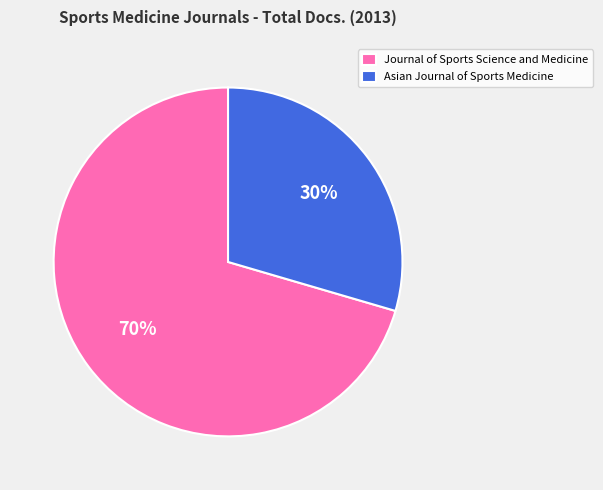

How many slices are in this pie chart?

2